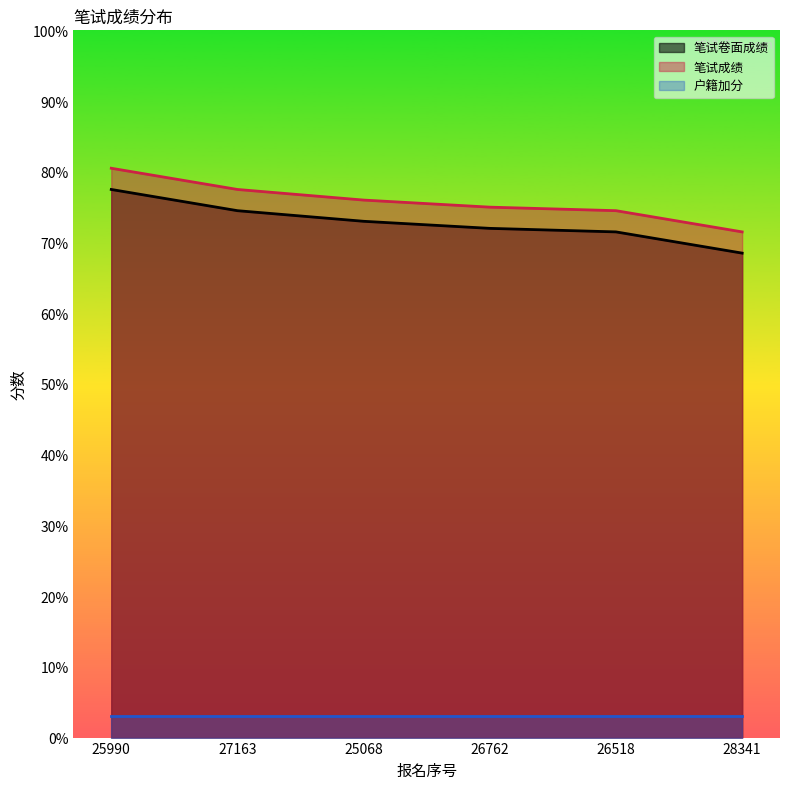

Does the chart have visible grid lines?

No